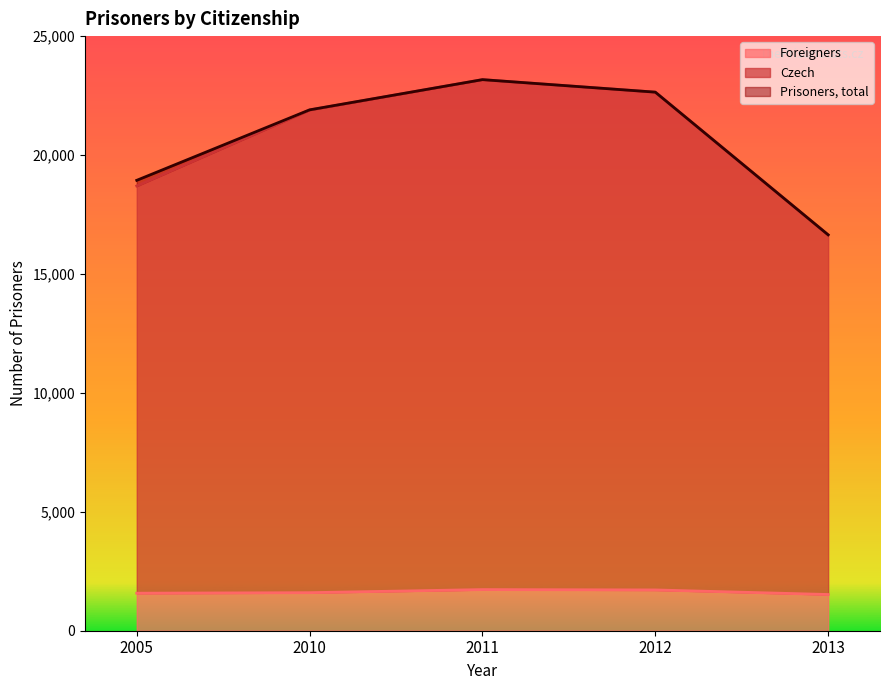

How many lines are shown in the chart?

3